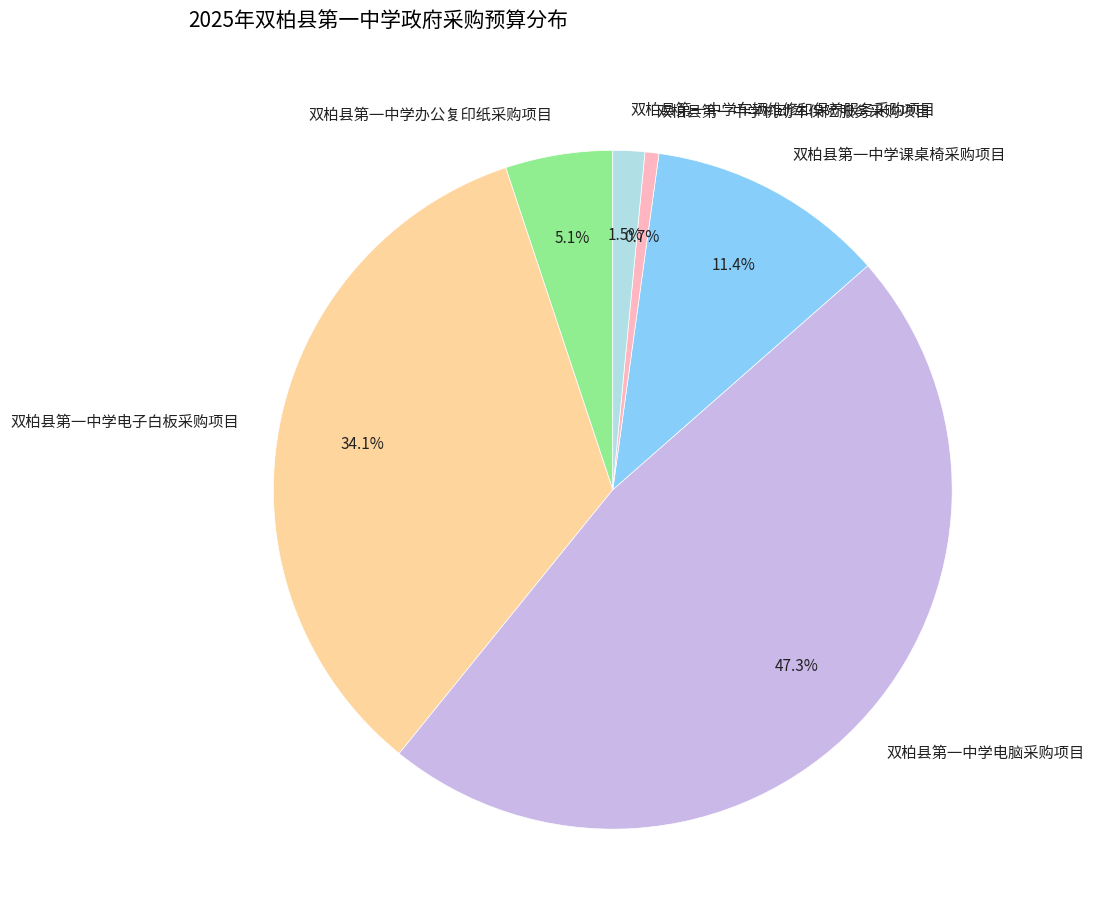

Which slice is the largest?

双柏县第一中学电脑采购项目